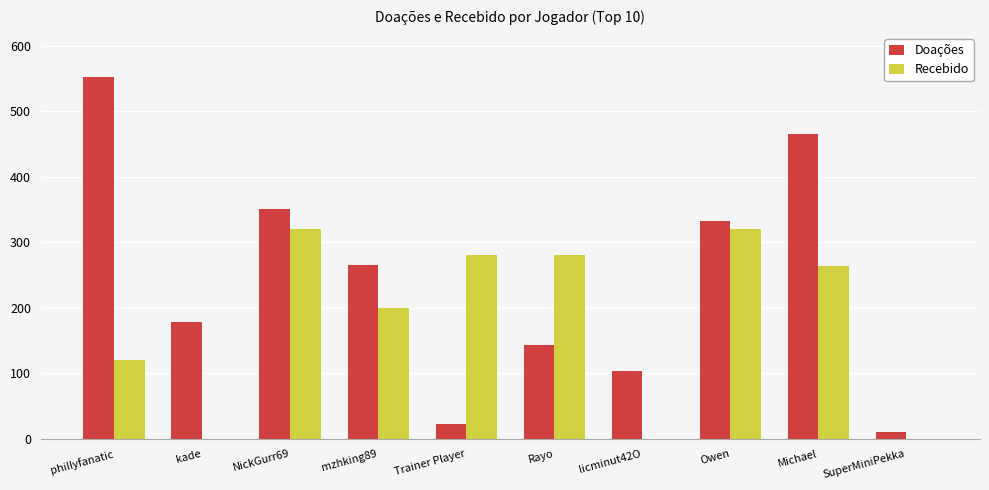

Which series changed the most between phillyfanatic and Rayo?

Doações